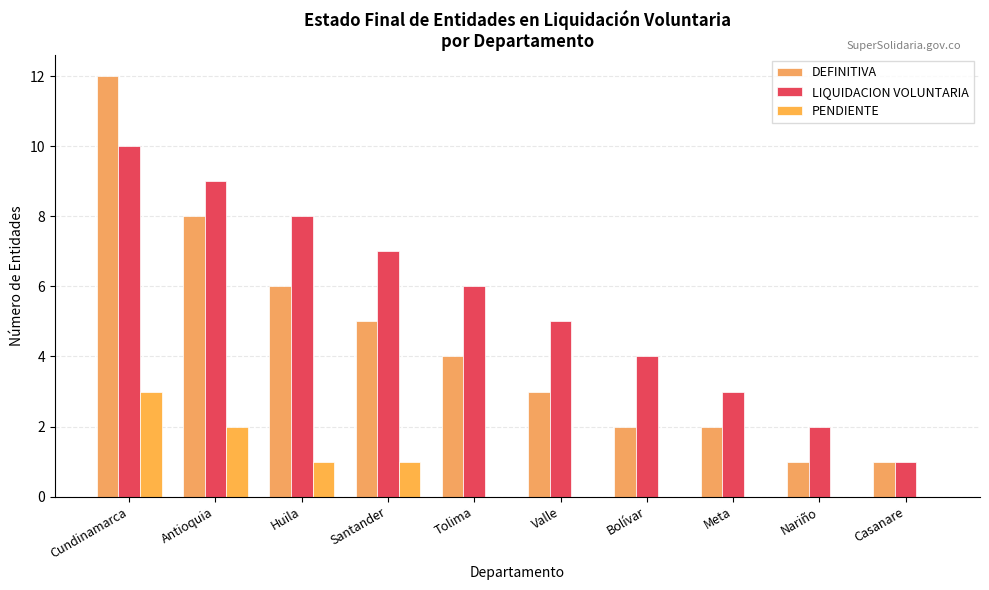

Where is LIQUIDACION VOLUNTARIA nearest to the value 5?

Valle